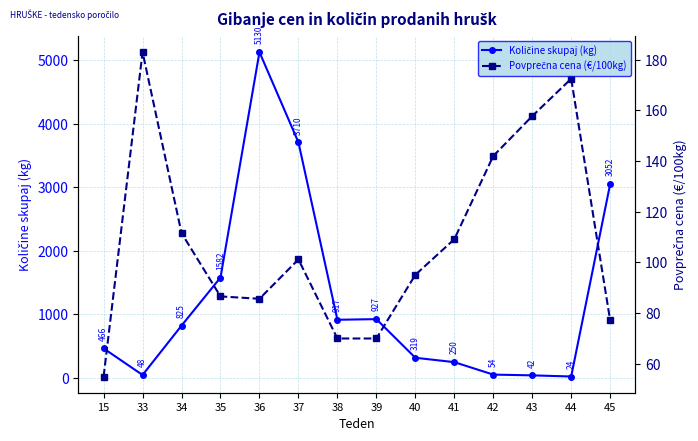

Is the value of Količine skupaj (kg) at 41 greater than the value of Povprečna cena (€/100kg) at 42?

Yes